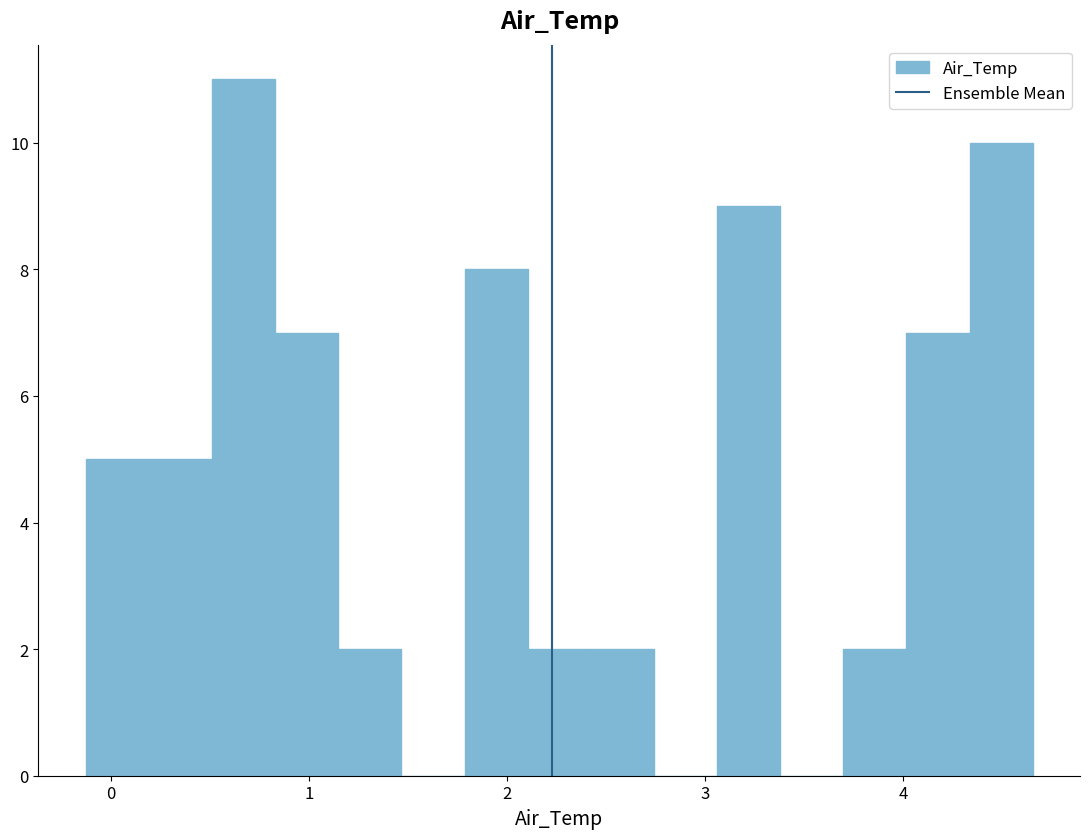

Around what value on the x-axis is the tallest bar? Give the approximate position of its centre, as read against the axis.

0.7